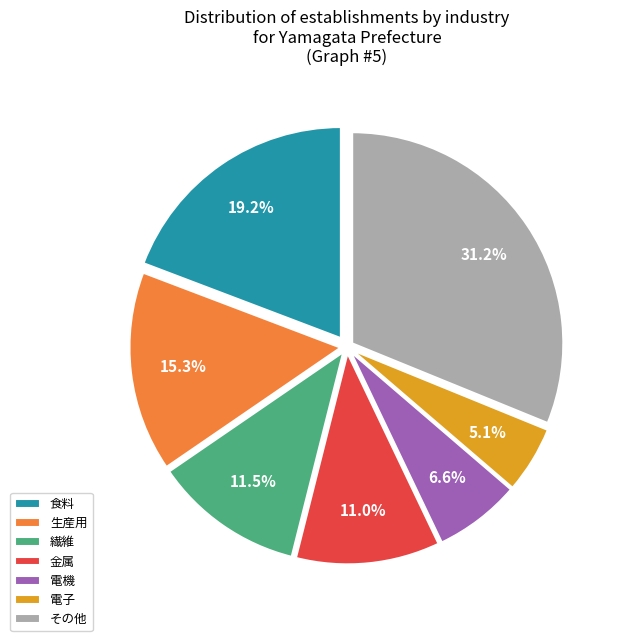

Which has a higher value, その他 or 金属?

その他